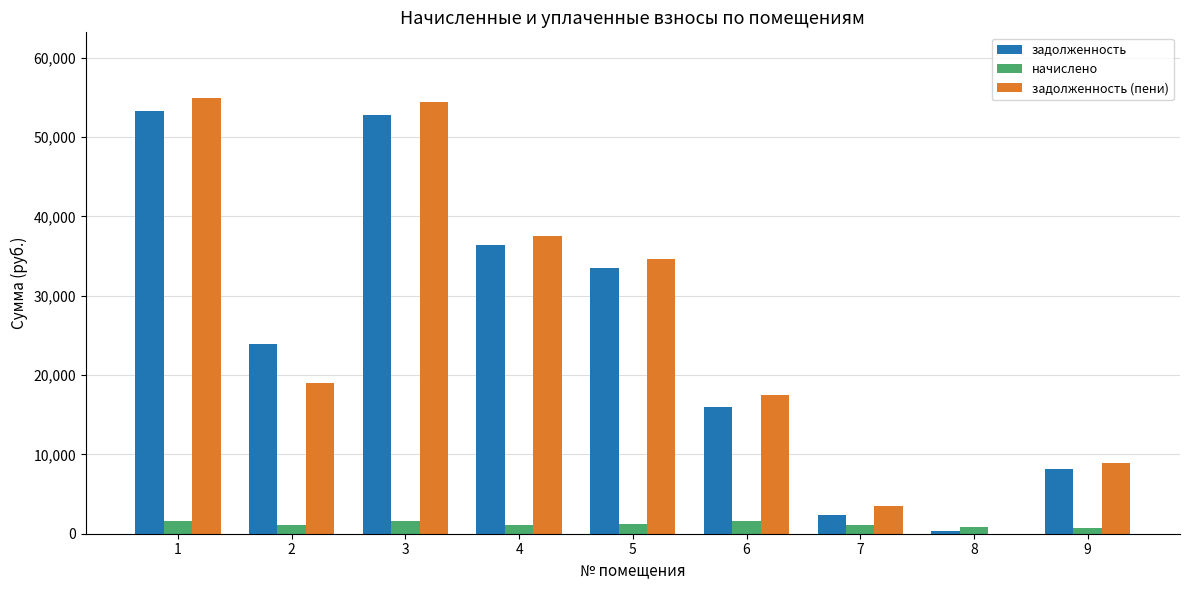

What is the sum of all начислено values?

11163.2